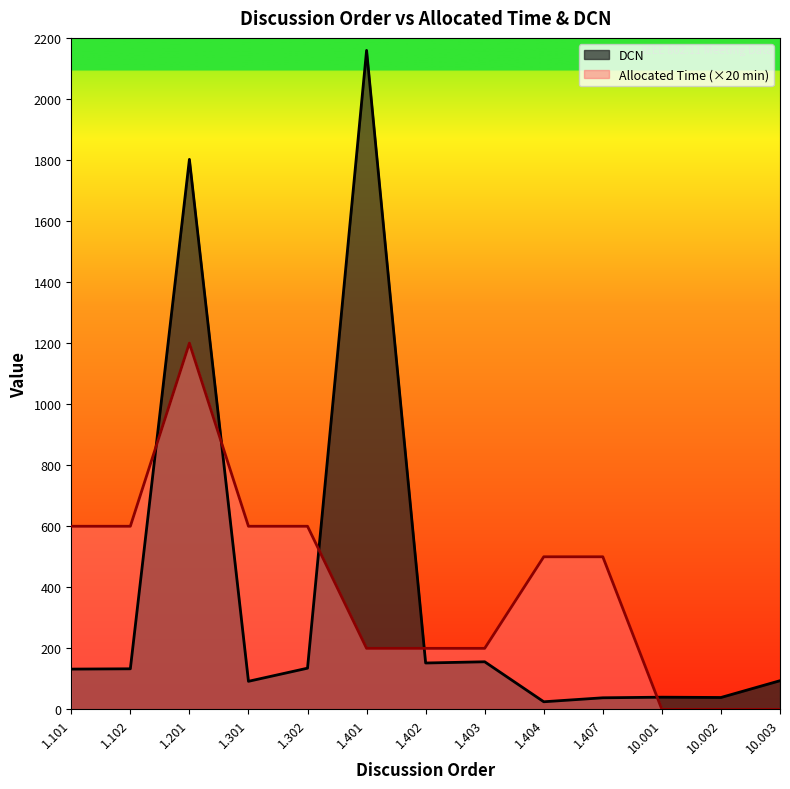

True or false: Allocated Time and DCN intersect in this chart.

True